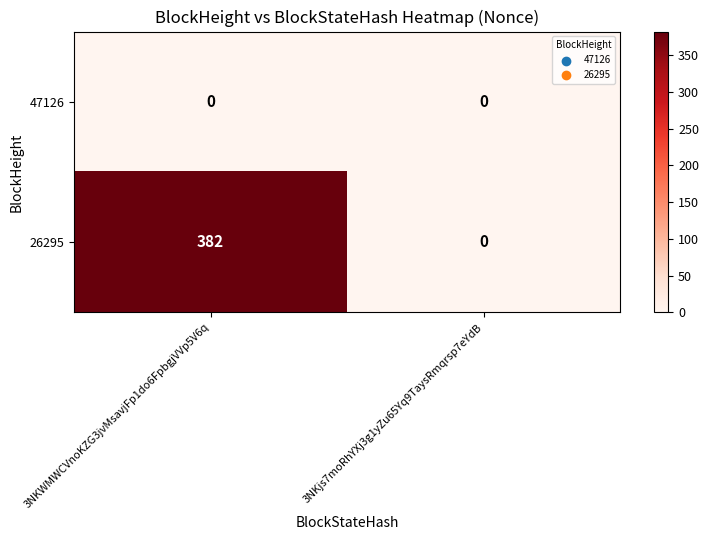

Reading right to left, what are all the values shown in this chart?

47126: 3NKjs7moRhYXj3g1yZu65Yq9TaysRmqrsp7eYdB=0	3NKWMWCVnoKZG3jvMsavjFp1do6FpbgjVVp5V6q=0
26295: 3NKjs7moRhYXj3g1yZu65Yq9TaysRmqrsp7eYdB=0	3NKWMWCVnoKZG3jvMsavjFp1do6FpbgjVVp5V6q=382